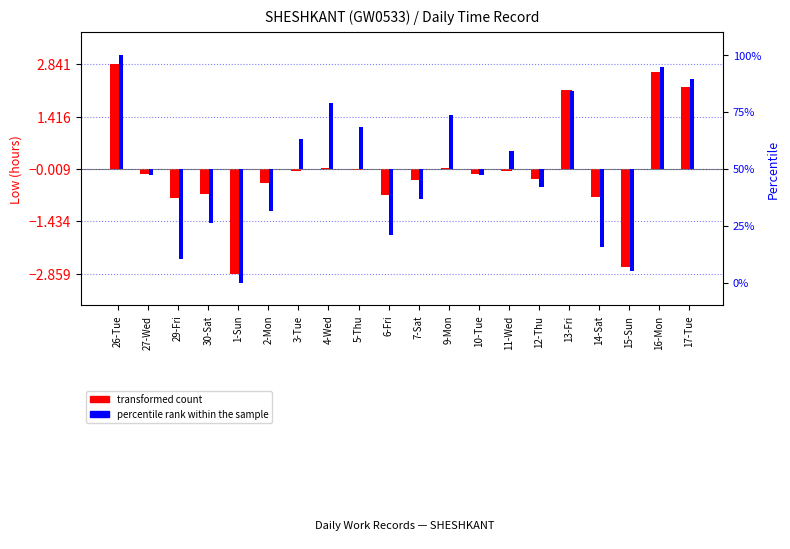

What is the label of the 6th bar from the left?

2-Mon